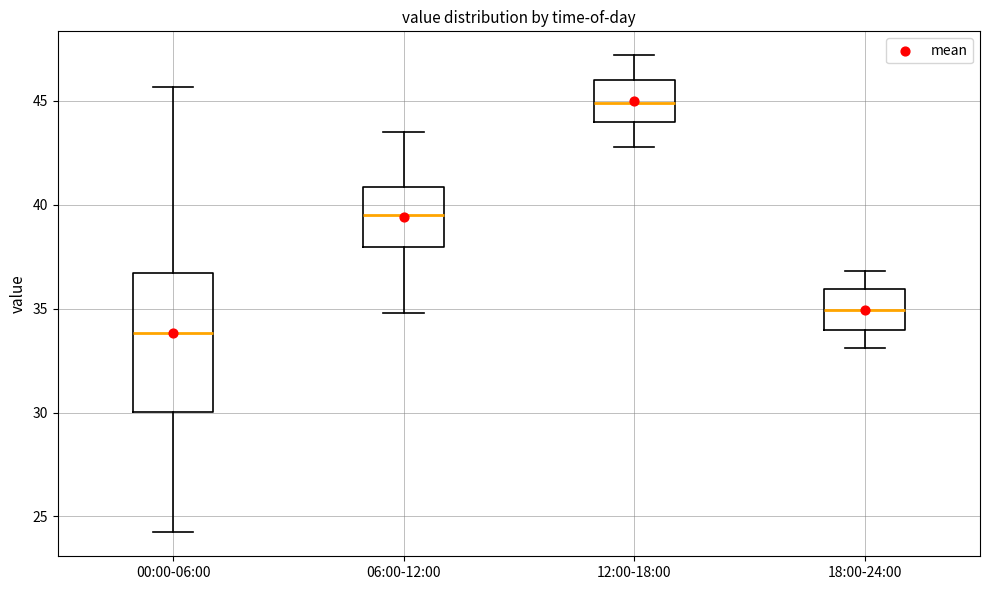

Which box is the tallest, from its lower edge to its upper edge?

00:00-06:00